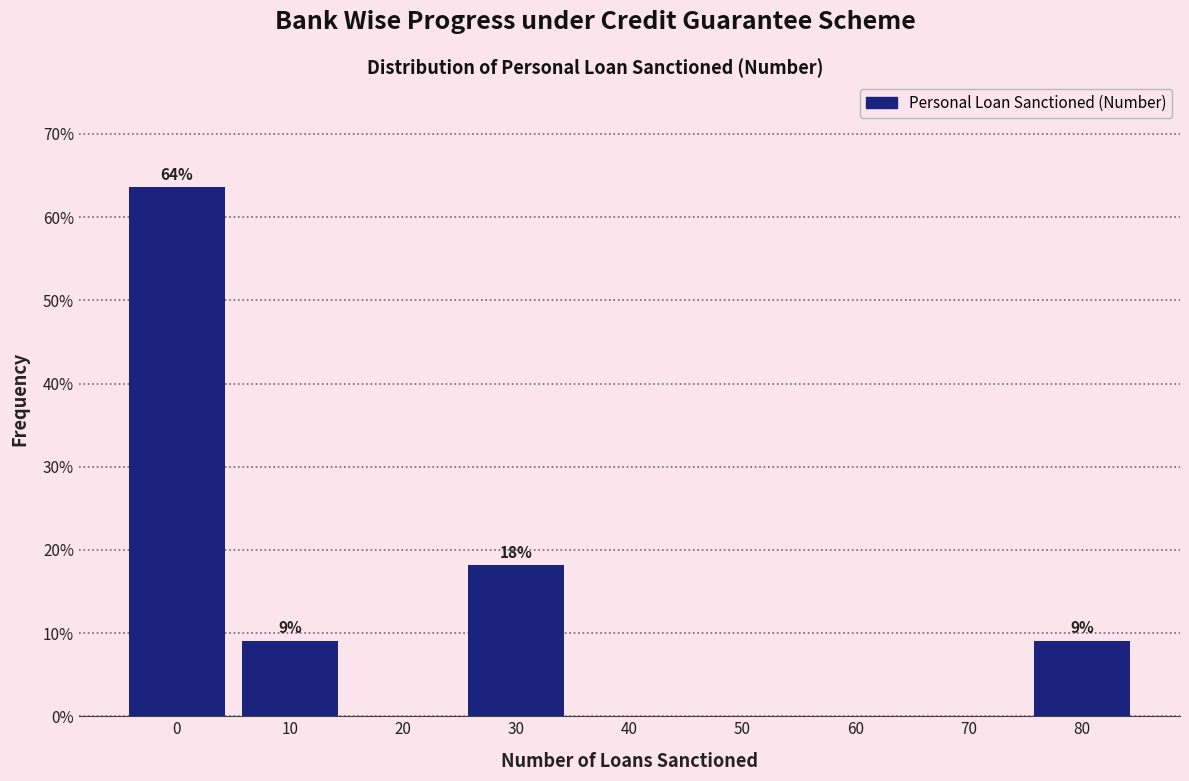

Reading left to right, list all the values displayed in this chart.

0=63.6	10=9.1	20=0.0	30=18.2	40=0.0	50=0.0	60=0.0	70=0.0	80=9.1